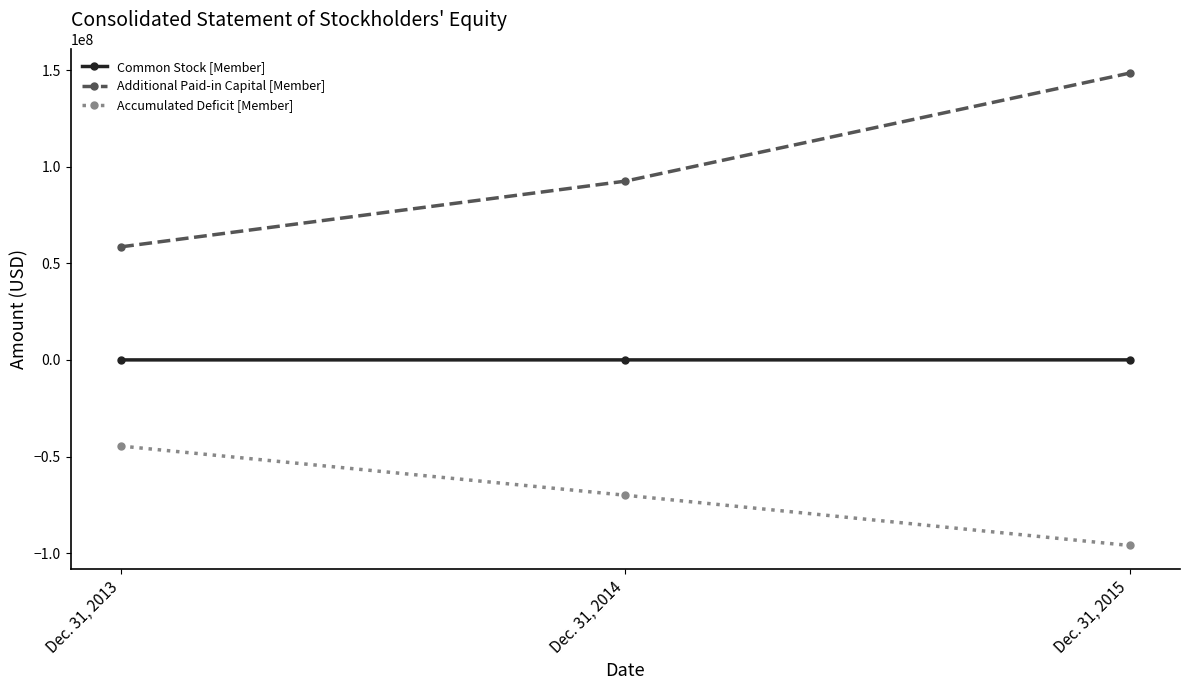

What is the difference between the Additional Paid-in Capital [Member] values at Dec. 31, 2015 and Dec. 31, 2013?

89918212